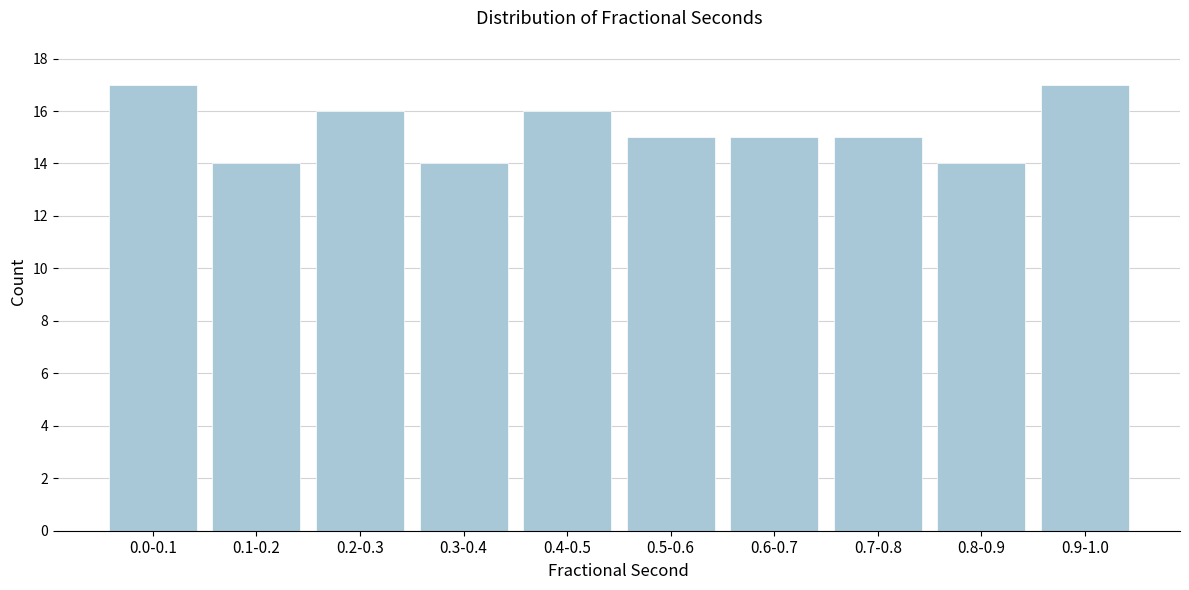

Reading right to left, list all the values displayed in this chart.

0.9-1.0=17	0.8-0.9=14	0.7-0.8=15	0.6-0.7=15	0.5-0.6=15	0.4-0.5=16	0.3-0.4=14	0.2-0.3=16	0.1-0.2=14	0.0-0.1=17